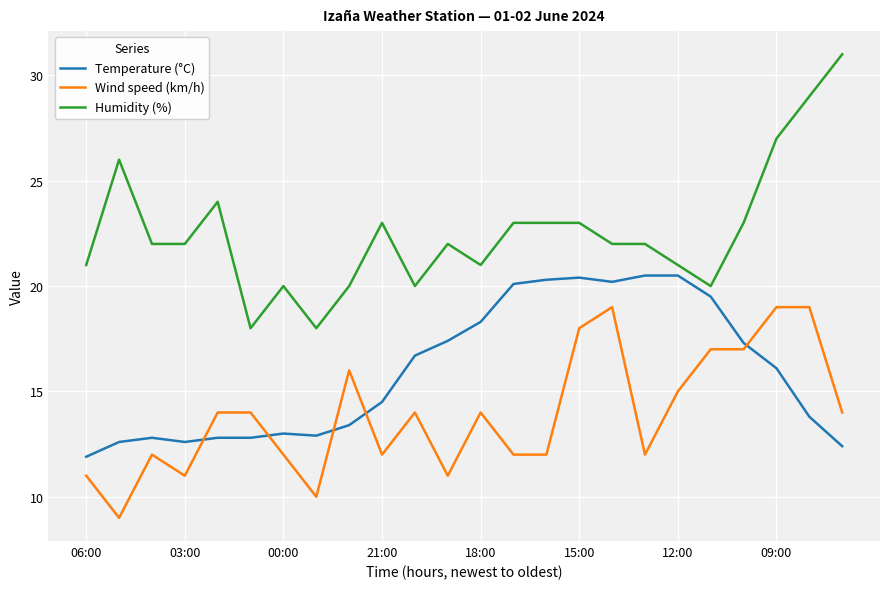

Which series has the widest spread of values?

Humidity (%)